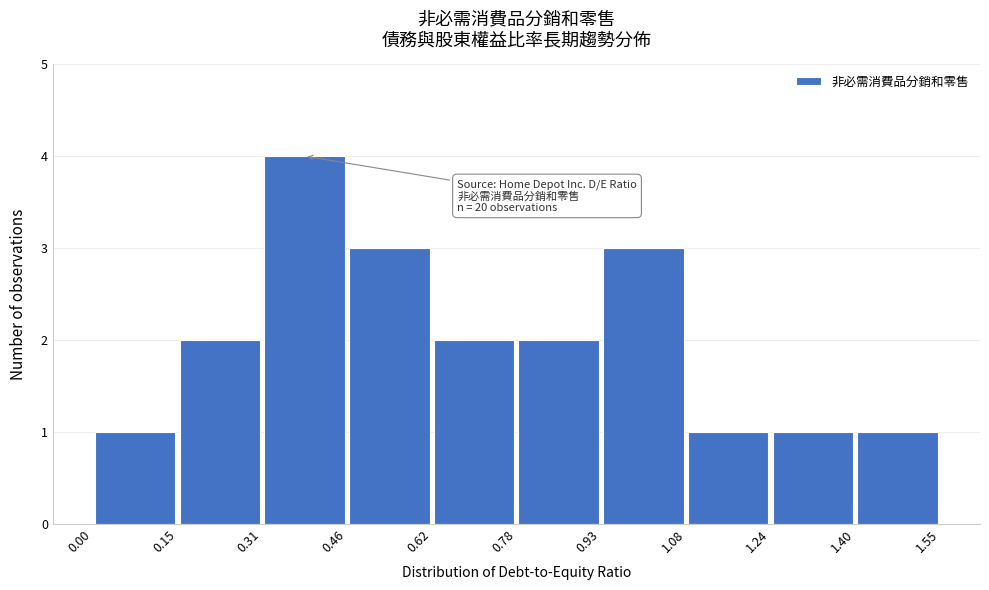

Which range on the x-axis has the tallest bar?

0.31 to 0.46